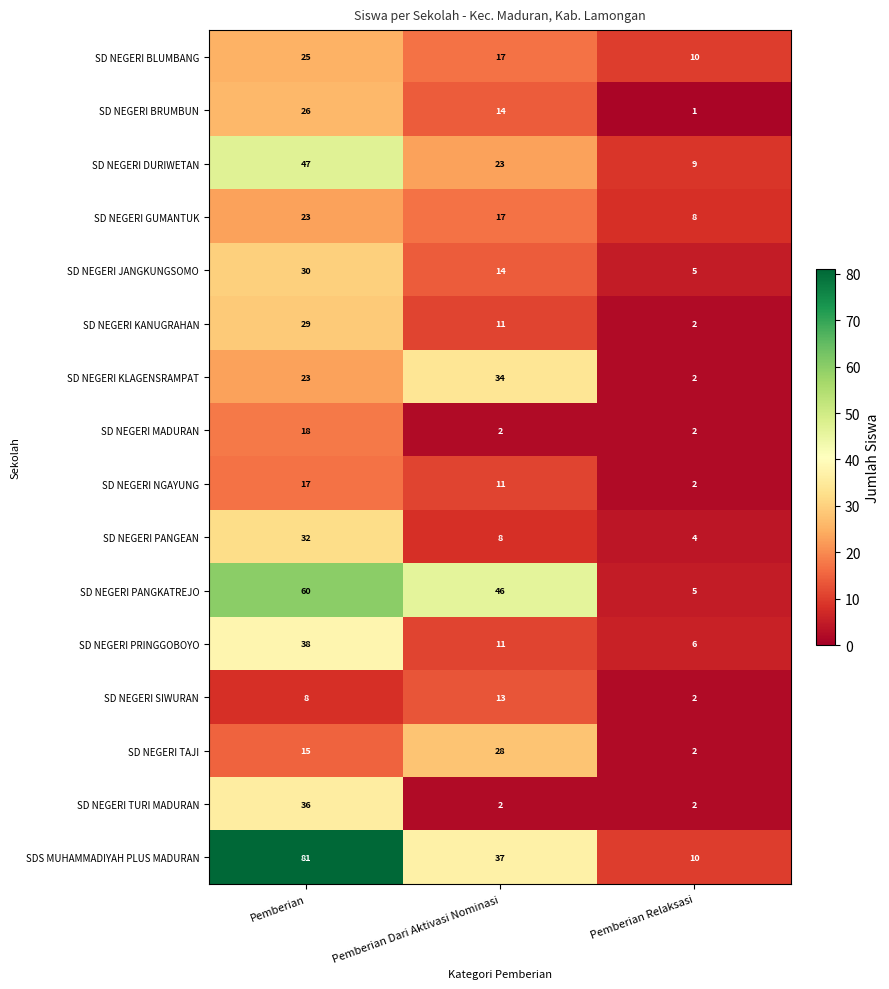

Which category has the highest value in the SD NEGERI GUMANTUK series?

Pemberian